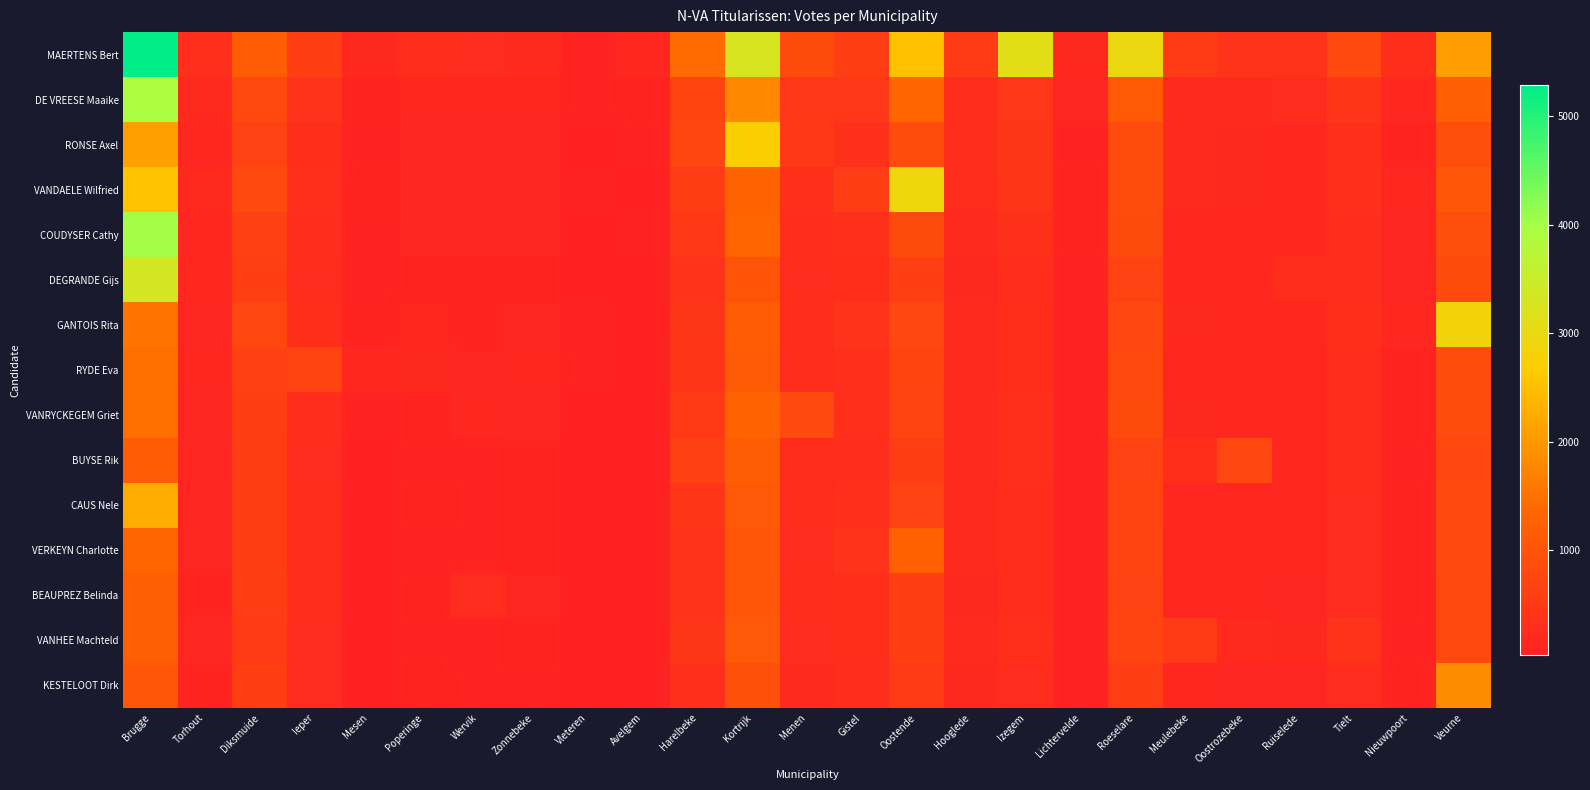

At how many categories does at least one series exceed 5002?

1